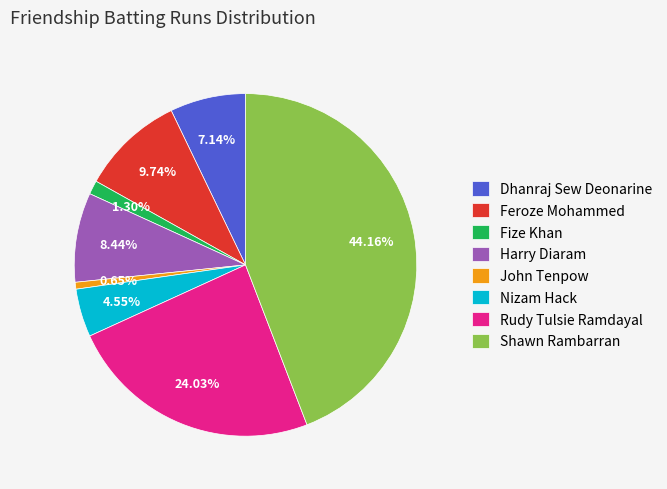

How many slices are in this pie chart?

8